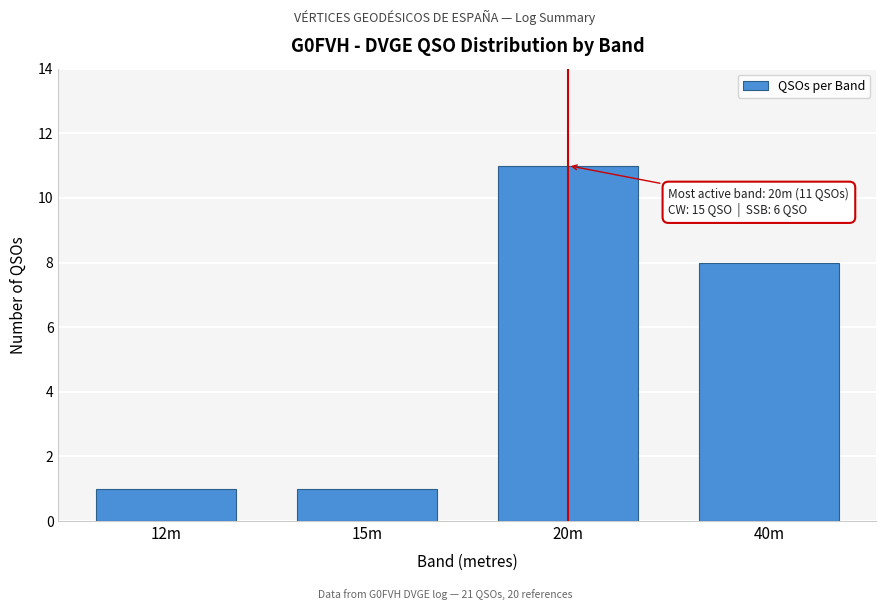

Reading left to right, list all the values displayed in this chart.

12m=1	15m=1	20m=11	40m=8